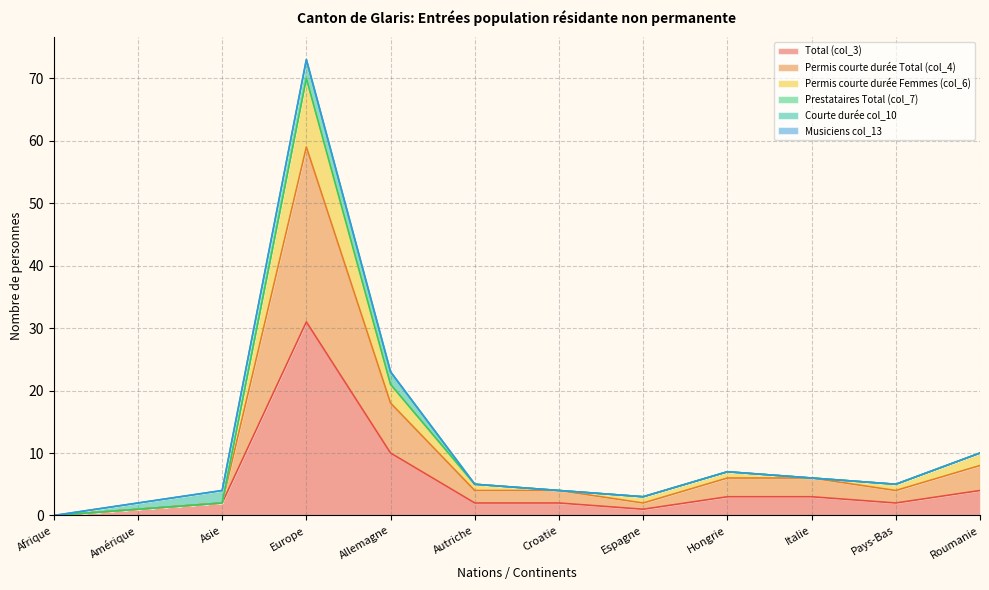

What position from the left is Europe?

4